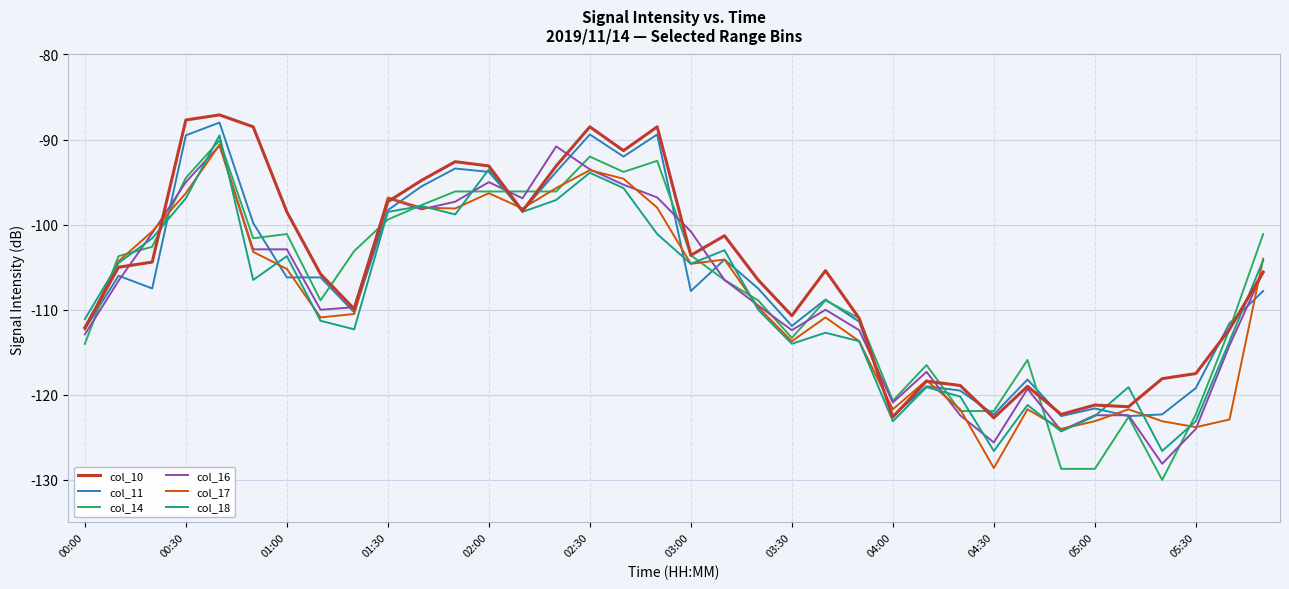

What is the minimum value for col_11?

-122.5